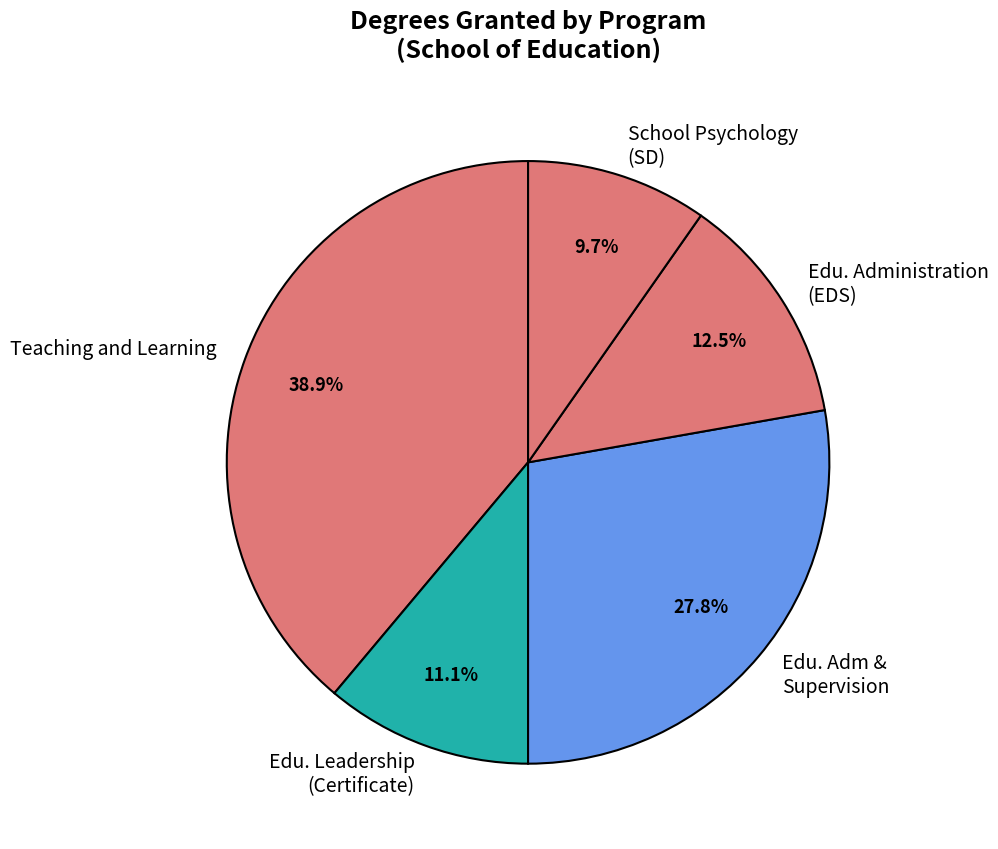

How many segments does this pie chart have?

5